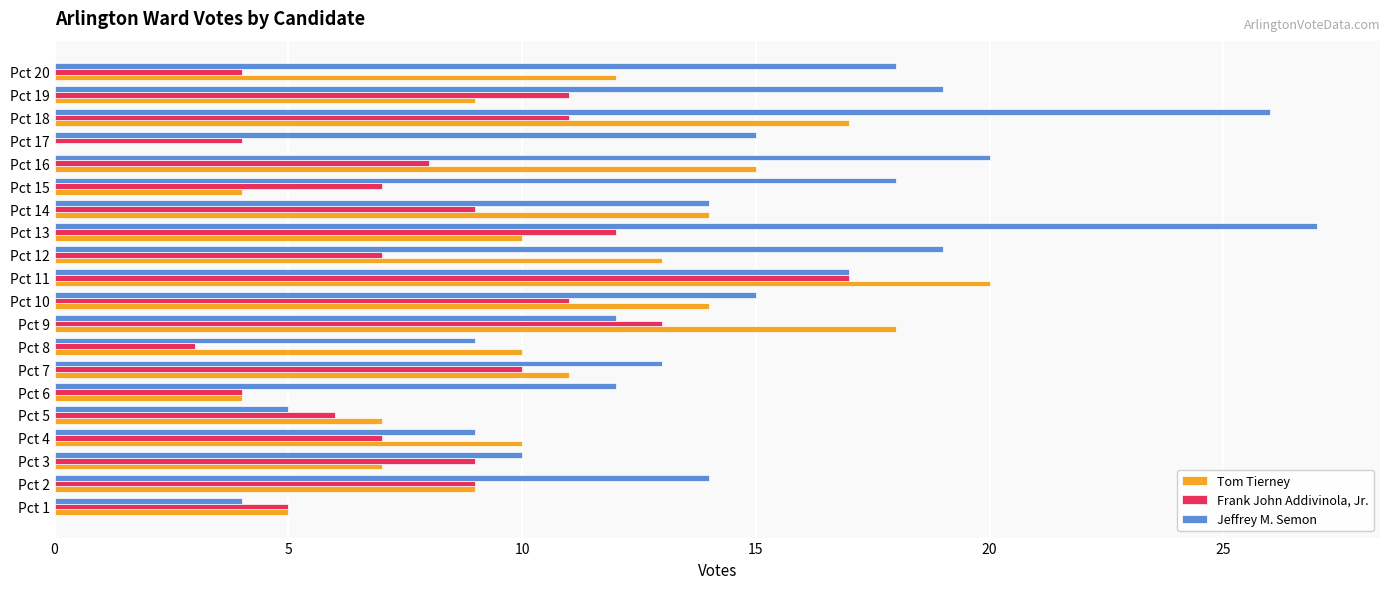

Which category has the highest value across all series?

Pct 13